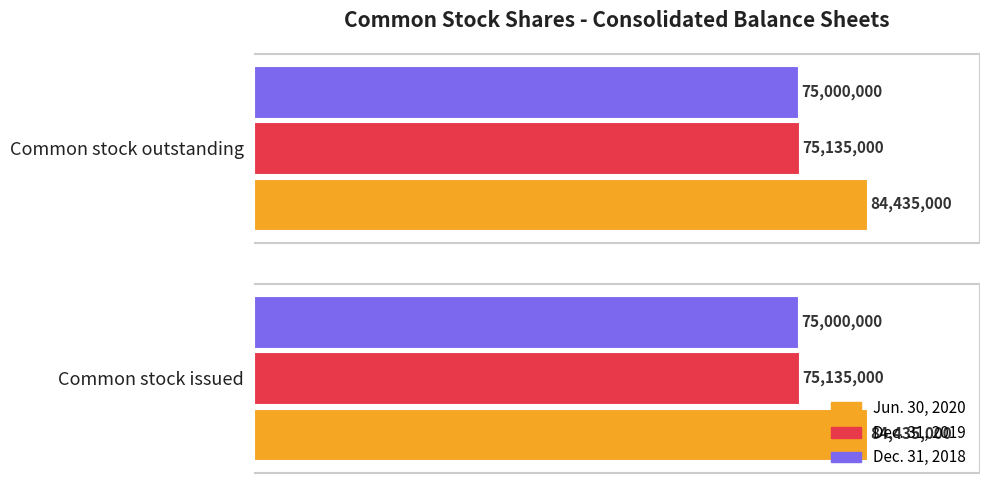

At how many categories does at least one series exceed 76545881?

2